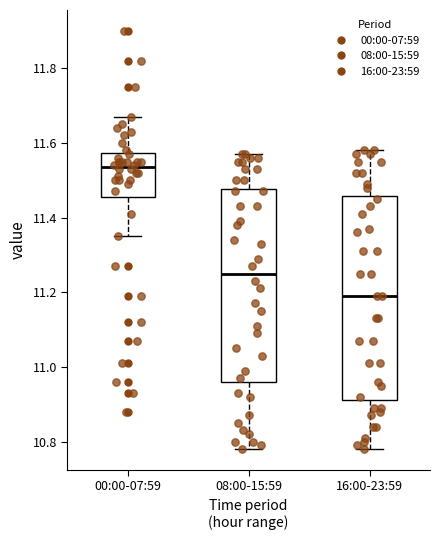

Reading left to right, read every box against the y-axis: the position of its median line, the range the box covers, and the ends of its whiskers. The values are not printed on the chart, so give them approximately, as read against the axis.

00:00-07:59: median 11.54, box 11.46 to 11.58, whiskers 11.36 to 11.68
08:00-15:59: median 11.26, box 10.96 to 11.48, whiskers 10.78 to 11.58
16:00-23:59: median 11.20, box 10.92 to 11.46, whiskers 10.78 to 11.58